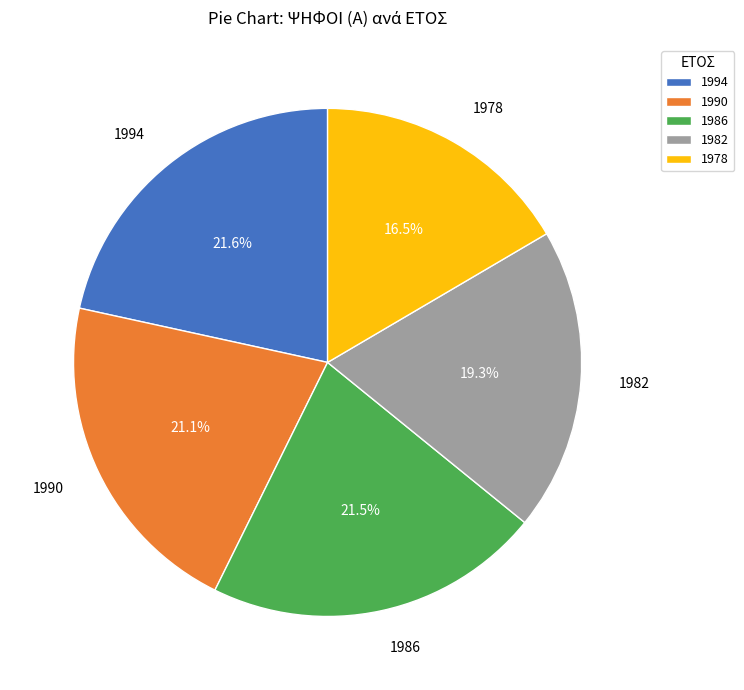

What percentage is the 1990 slice, to the nearest percent?

21%